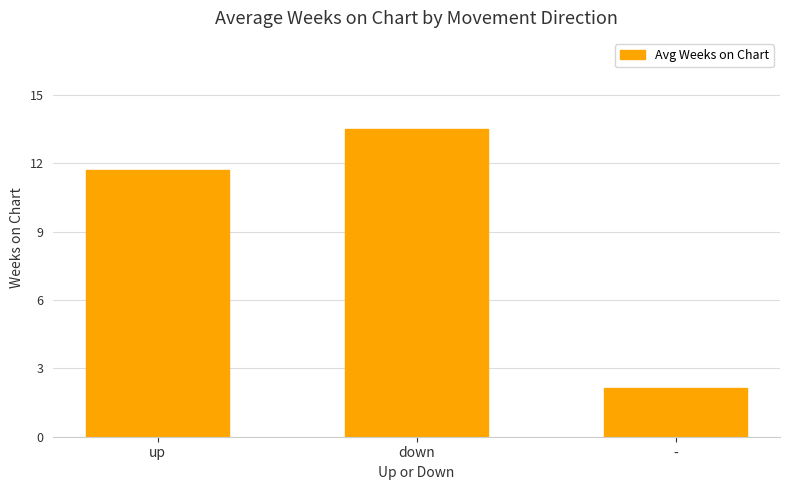

What position from the left is down?

2